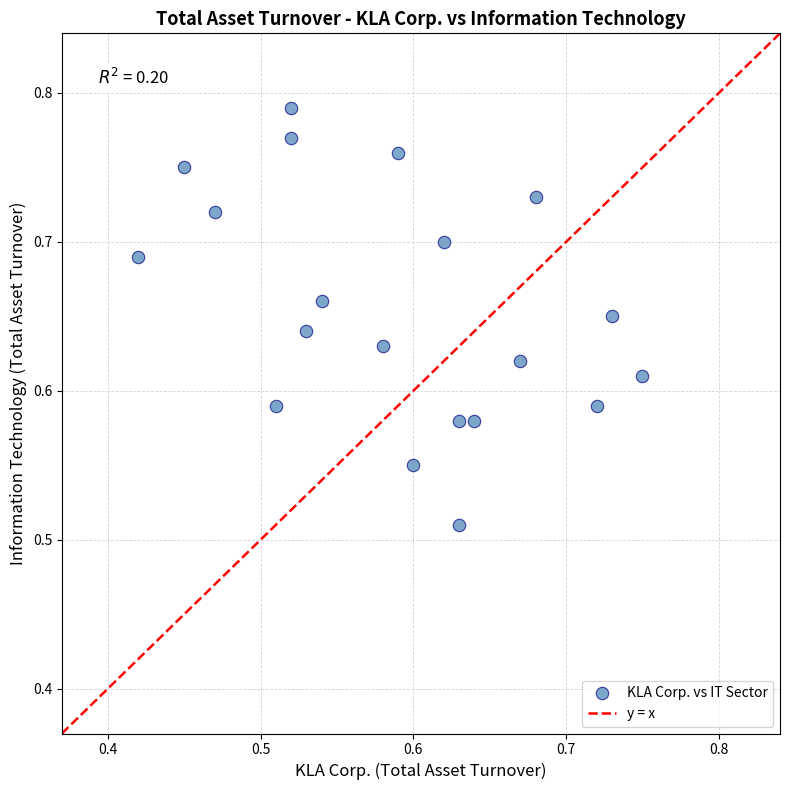

What is the range of X values (max minus min)?

0.3